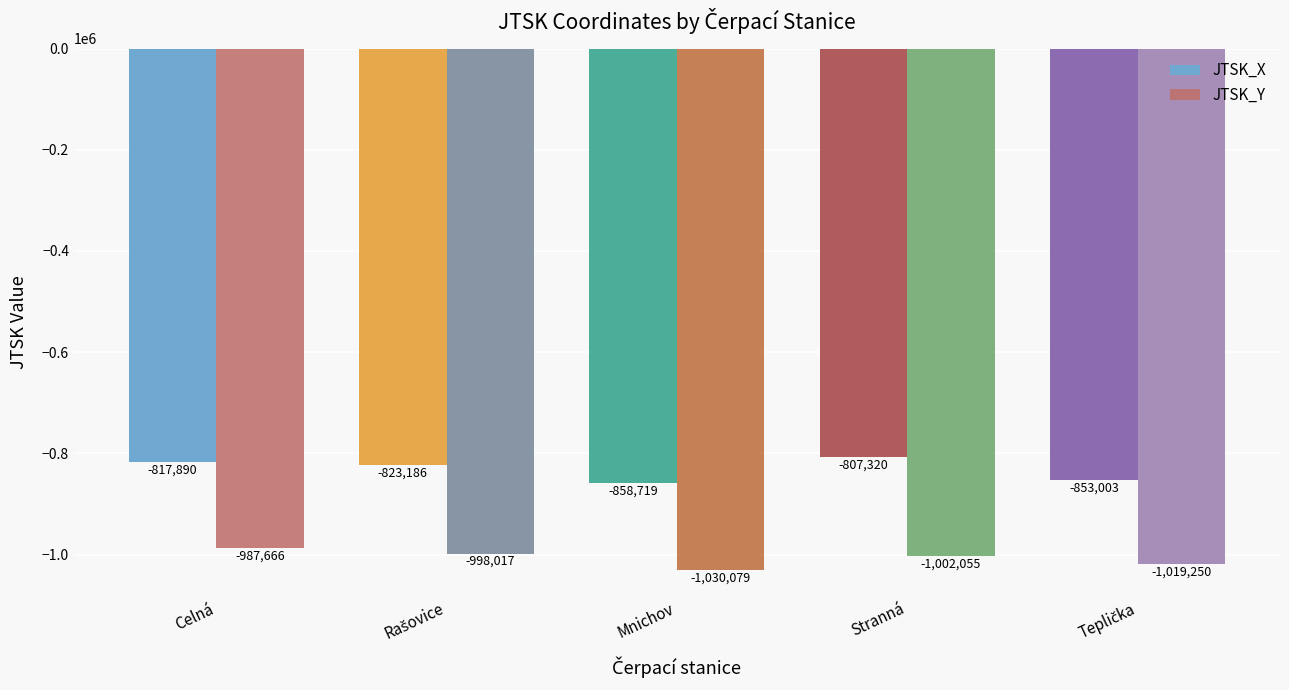

Which series has the largest range (max minus min)?

JTSK_X